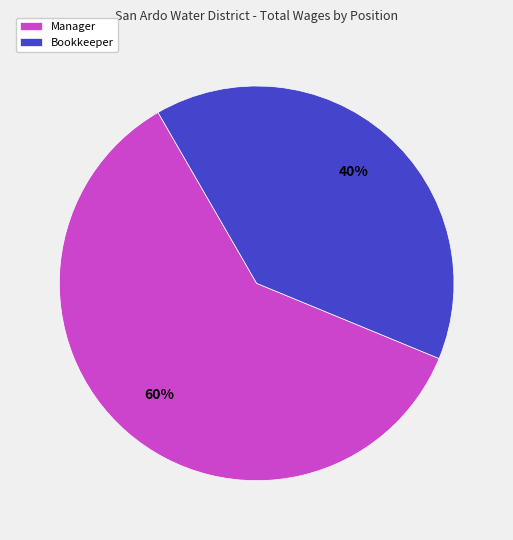

To the nearest percent, what is the average slice percentage?

50%